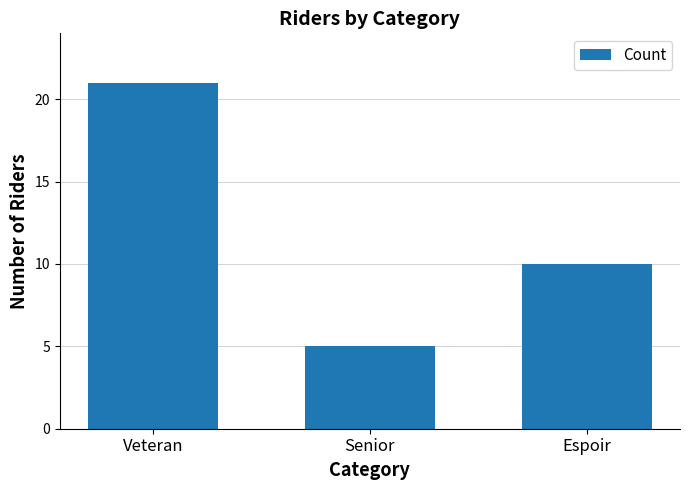

Which category has the lowest value across all series?

Senior